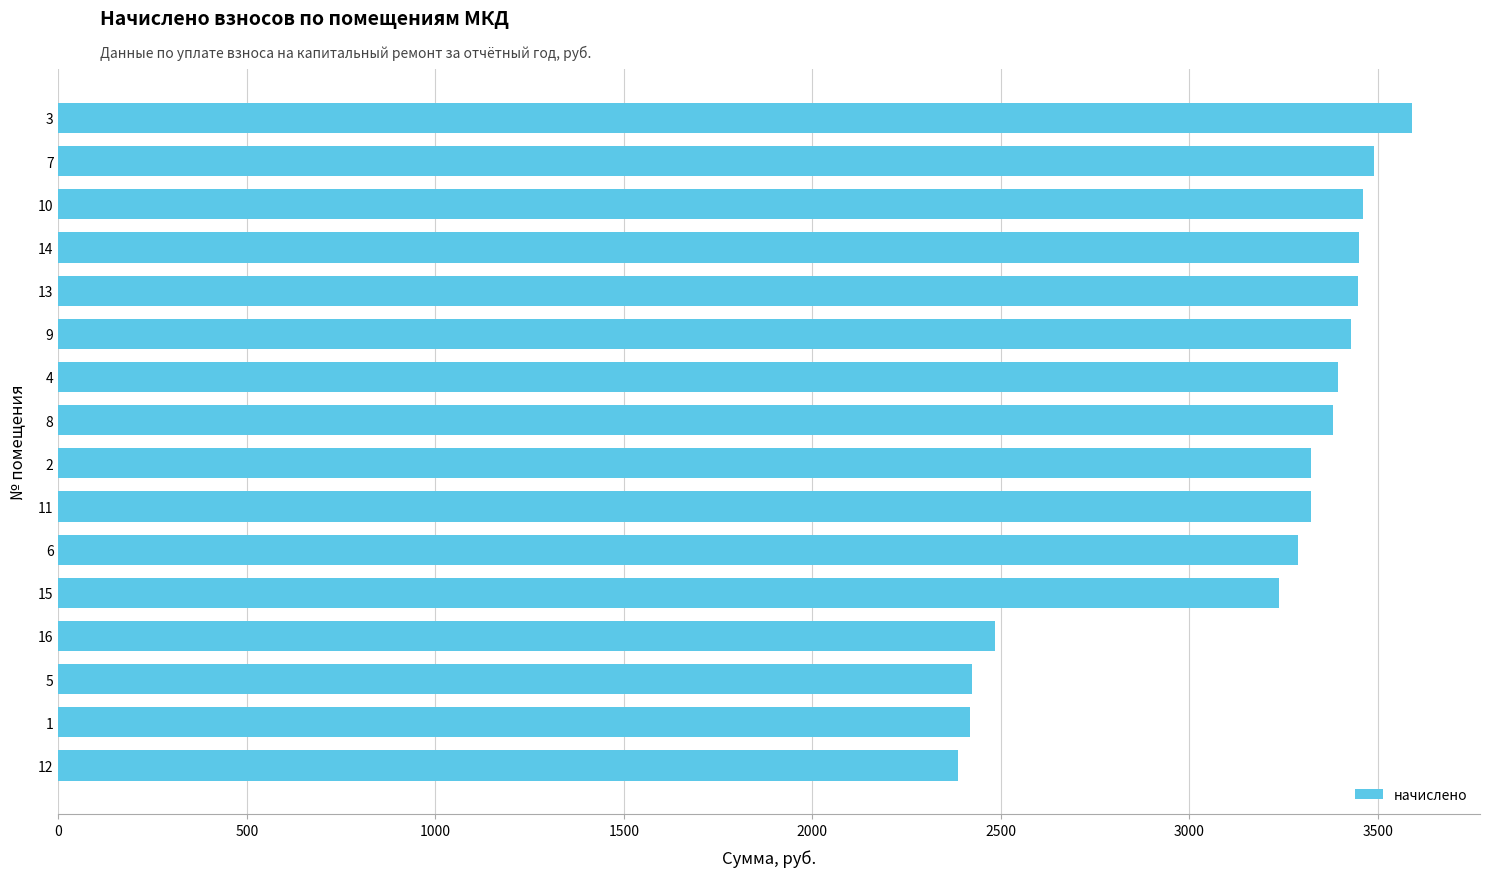

What is the average value?

3157.9